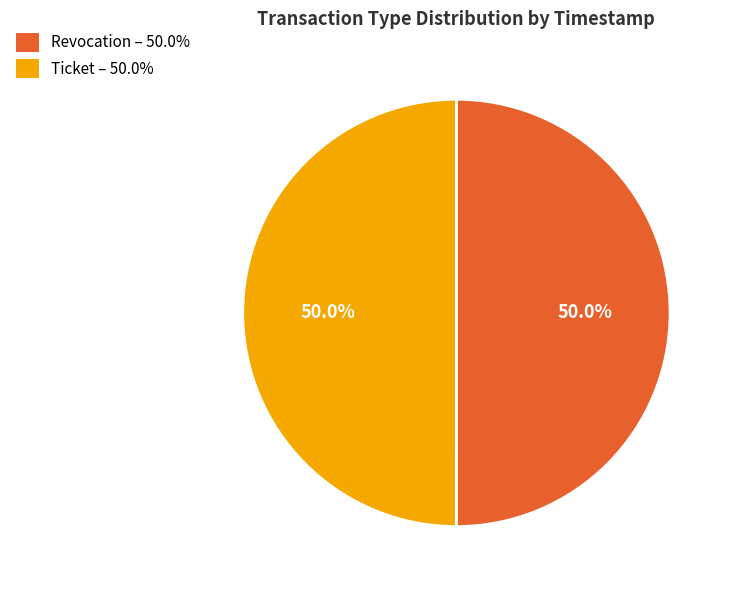

To the nearest percent, what portion does Revocation represent?

50%